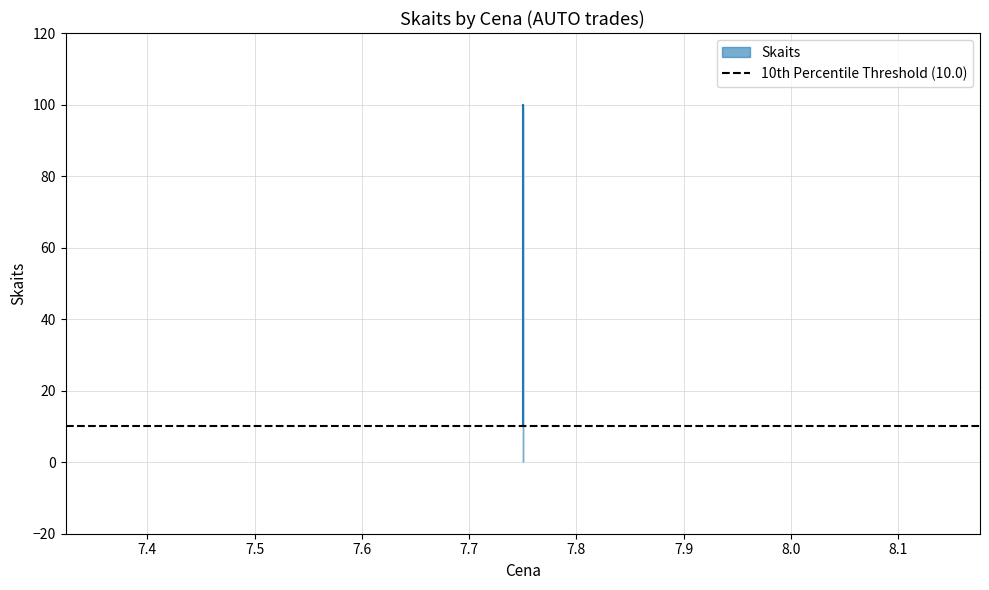

How many lines are shown in the chart?

1